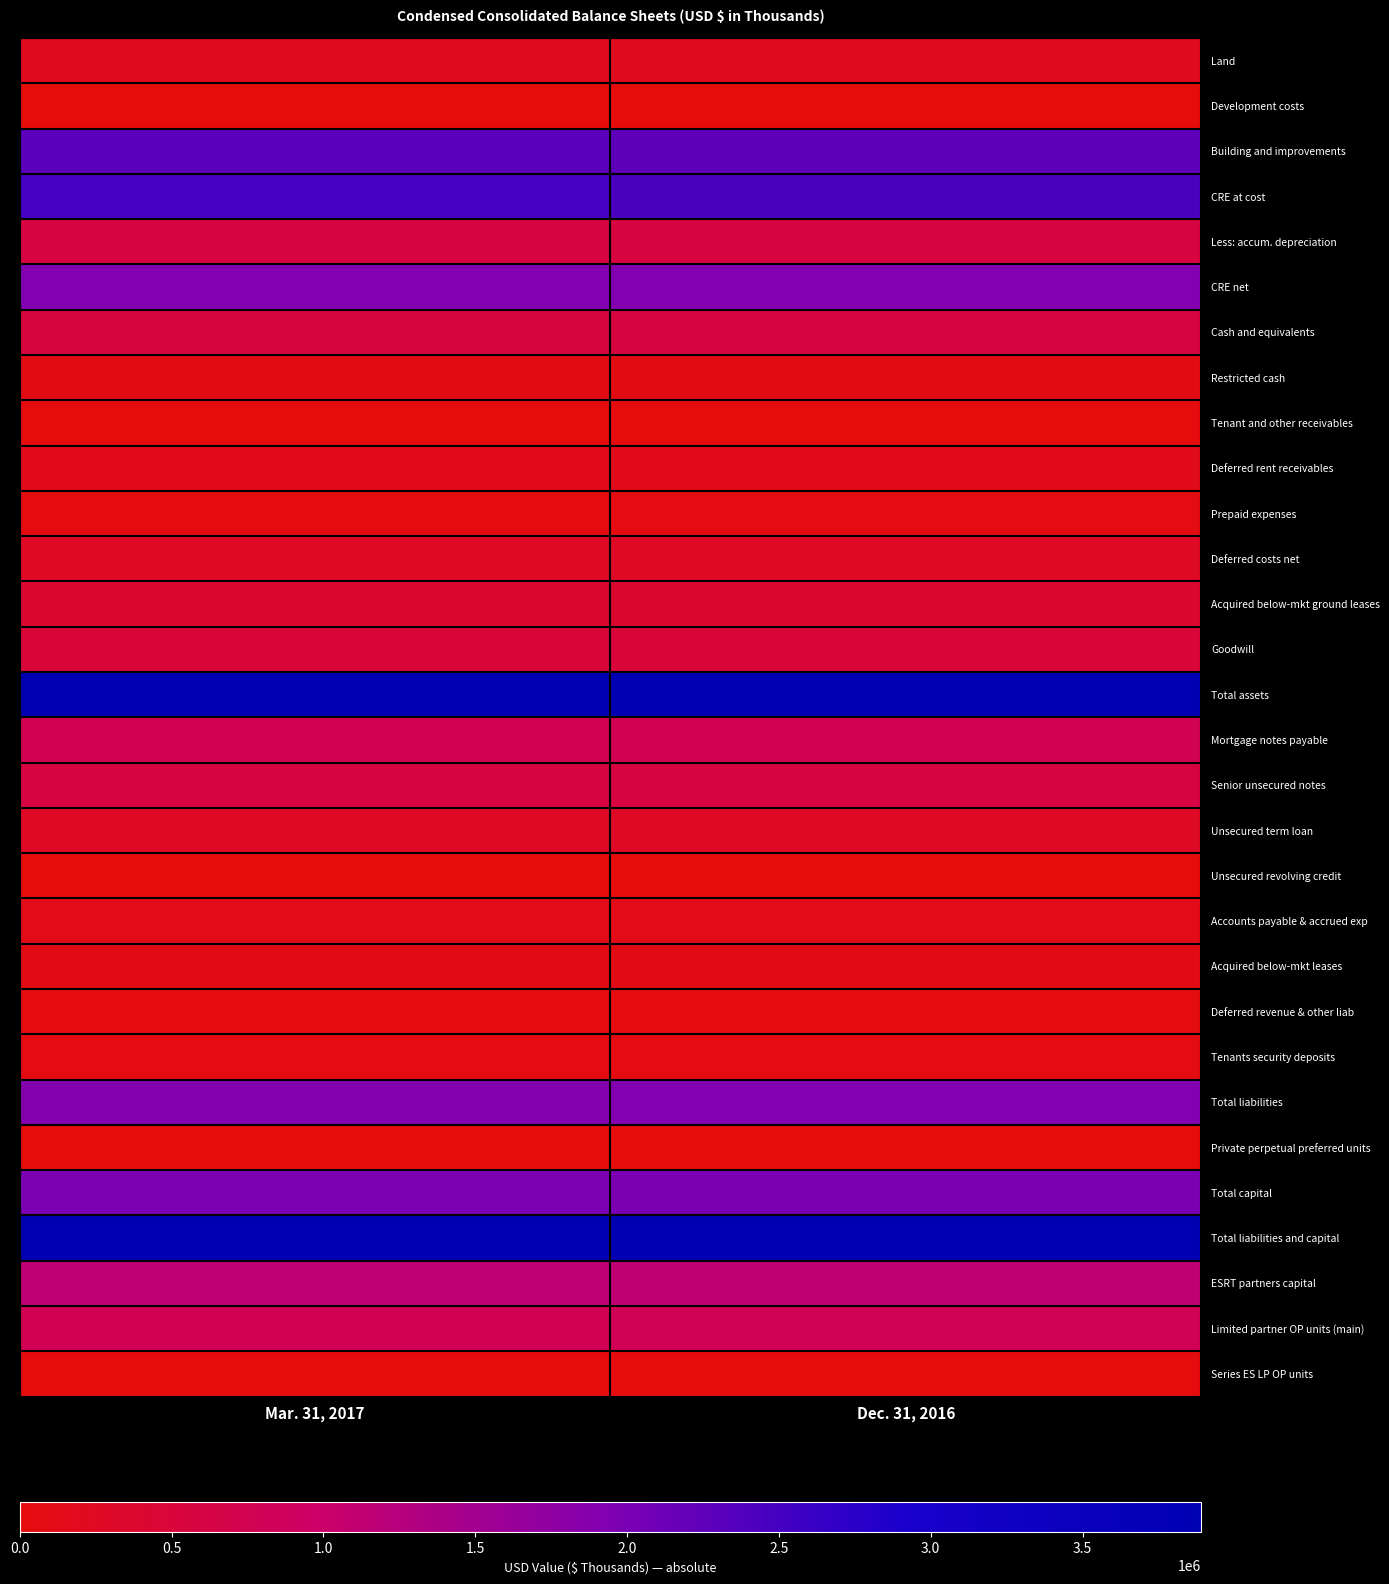

Reading left to right, transcribe all the data shown in this chart.

Land: Mar. 31, 2017=201196	Dec. 31, 2016=201196
Development costs: Mar. 31, 2017=7977	Dec. 31, 2016=7951
Building and improvements: Mar. 31, 2017=2292363	Dec. 31, 2016=2249482
CRE at cost: Mar. 31, 2017=2501536	Dec. 31, 2016=2458629
Less: accum. depreciation: Mar. 31, 2017=581703	Dec. 31, 2016=556546
CRE net: Mar. 31, 2017=1919833	Dec. 31, 2016=1902083
Cash and equivalents: Mar. 31, 2017=532442	Dec. 31, 2016=554371
Restricted cash: Mar. 31, 2017=62464	Dec. 31, 2016=61514
Tenant and other receivables: Mar. 31, 2017=20580	Dec. 31, 2016=22542
Deferred rent receivables: Mar. 31, 2017=158005	Dec. 31, 2016=152074
Prepaid expenses: Mar. 31, 2017=36815	Dec. 31, 2016=53749
Deferred costs net: Mar. 31, 2017=270456	Dec. 31, 2016=277081
Acquired below-mkt ground leases: Mar. 31, 2017=374102	Dec. 31, 2016=376060
Goodwill: Mar. 31, 2017=491479	Dec. 31, 2016=491479
Total assets: Mar. 31, 2017=3866176	Dec. 31, 2016=3890953
Mortgage notes payable: Mar. 31, 2017=754548	Dec. 31, 2016=759016
Senior unsecured notes: Mar. 31, 2017=591232	Dec. 31, 2016=590388
Unsecured term loan: Mar. 31, 2017=263019	Dec. 31, 2016=262927
Unsecured revolving credit: Mar. 31, 2017=0	Dec. 31, 2016=0
Accounts payable & accrued exp: Mar. 31, 2017=125910	Dec. 31, 2016=134064
Acquired below-mkt leases: Mar. 31, 2017=78246	Dec. 31, 2016=82300
Deferred revenue & other liab: Mar. 31, 2017=31097	Dec. 31, 2016=32212
Tenants security deposits: Mar. 31, 2017=47198	Dec. 31, 2016=47183
Total liabilities: Mar. 31, 2017=1891250	Dec. 31, 2016=1908090
Private perpetual preferred units: Mar. 31, 2017=8004	Dec. 31, 2016=8004
Total capital: Mar. 31, 2017=1974926	Dec. 31, 2016=1982863
Total liabilities and capital: Mar. 31, 2017=3866176	Dec. 31, 2016=3890953
ESRT partners capital: Mar. 31, 2017=1156273	Dec. 31, 2016=1154136
Limited partner OP units (main): Mar. 31, 2017=785623	Dec. 31, 2016=793360
Series ES LP OP units: Mar. 31, 2017=18465	Dec. 31, 2016=20091